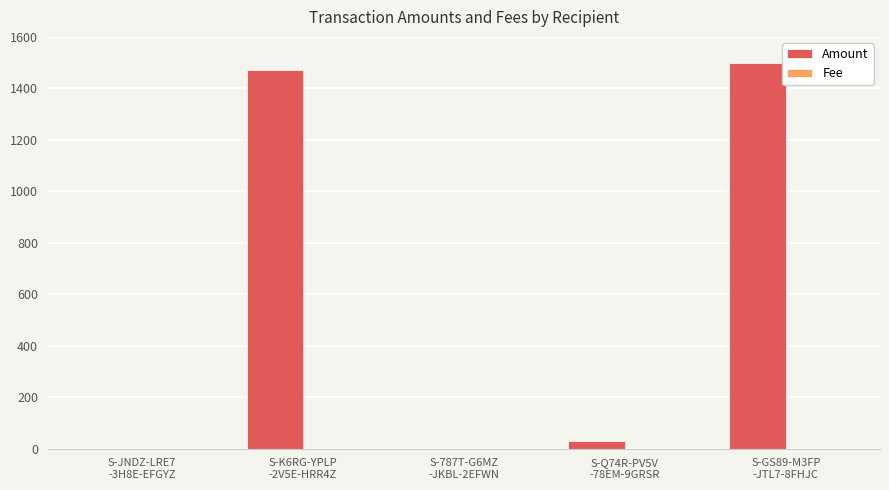

What is the highest value of the Amount series?

1500.3